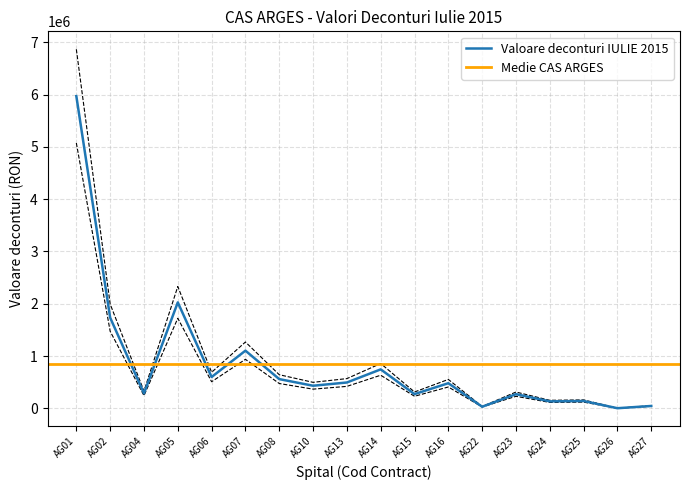

What is the greatest value displayed?

6865406.7